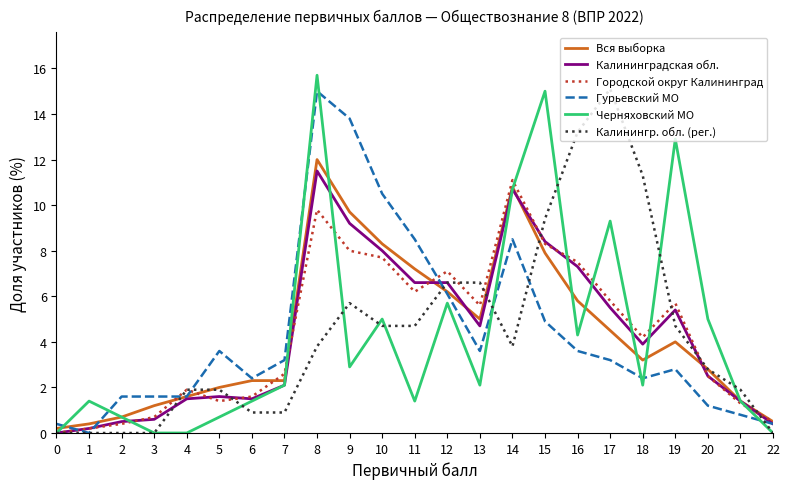

True or false: Черняховский МО has a value of 15.0 at 15.

True